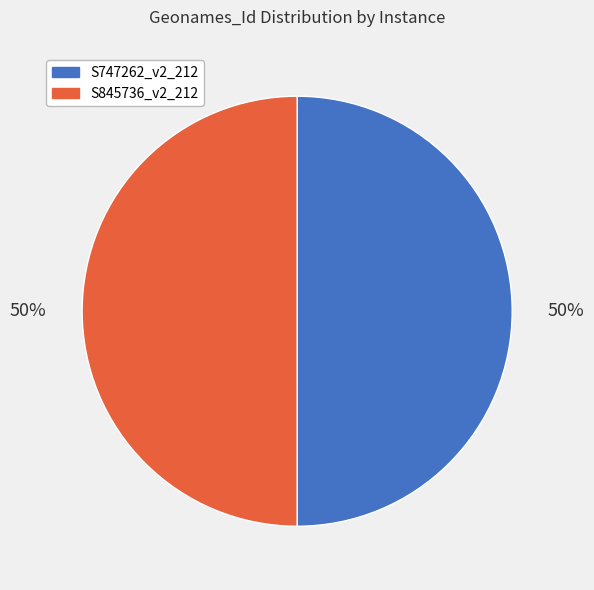

True or false: S845736_v2_212 accounts for 44% of the total.

False